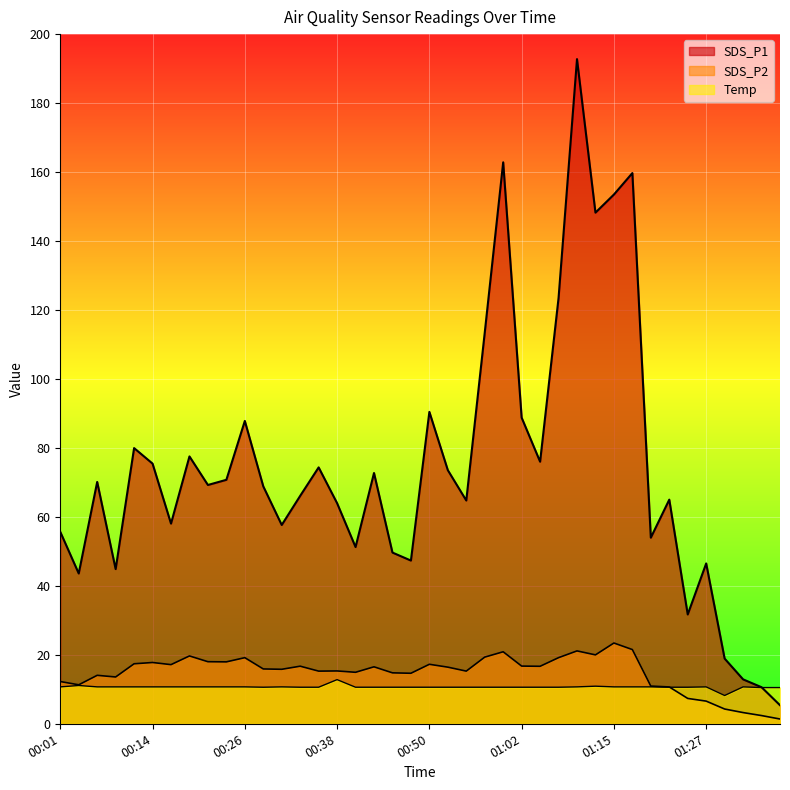

What are all the series names shown in the legend?

SDS_P1, SDS_P2, Temp